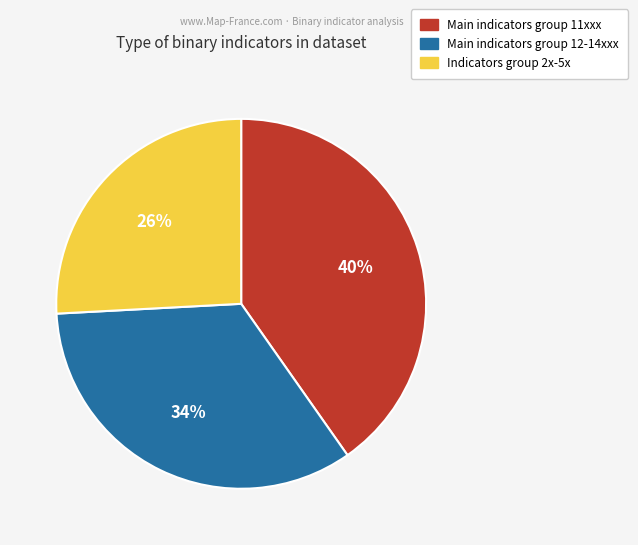

Does any single category account for the majority?

No